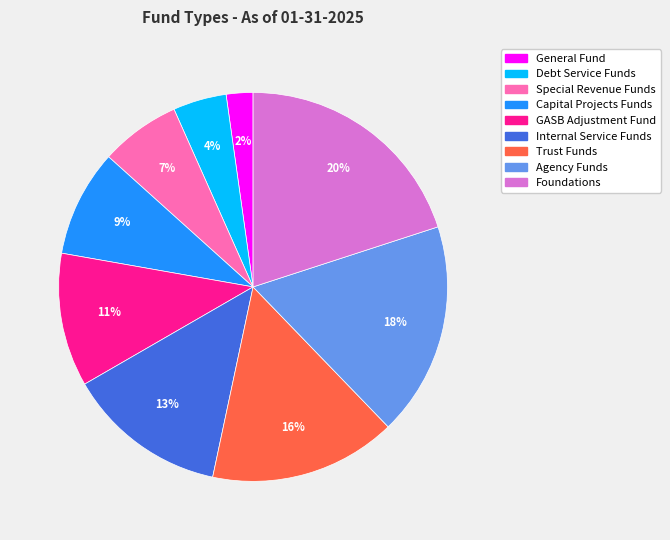

Between GASB Adjustment Fund and Foundations, which is larger?

Foundations